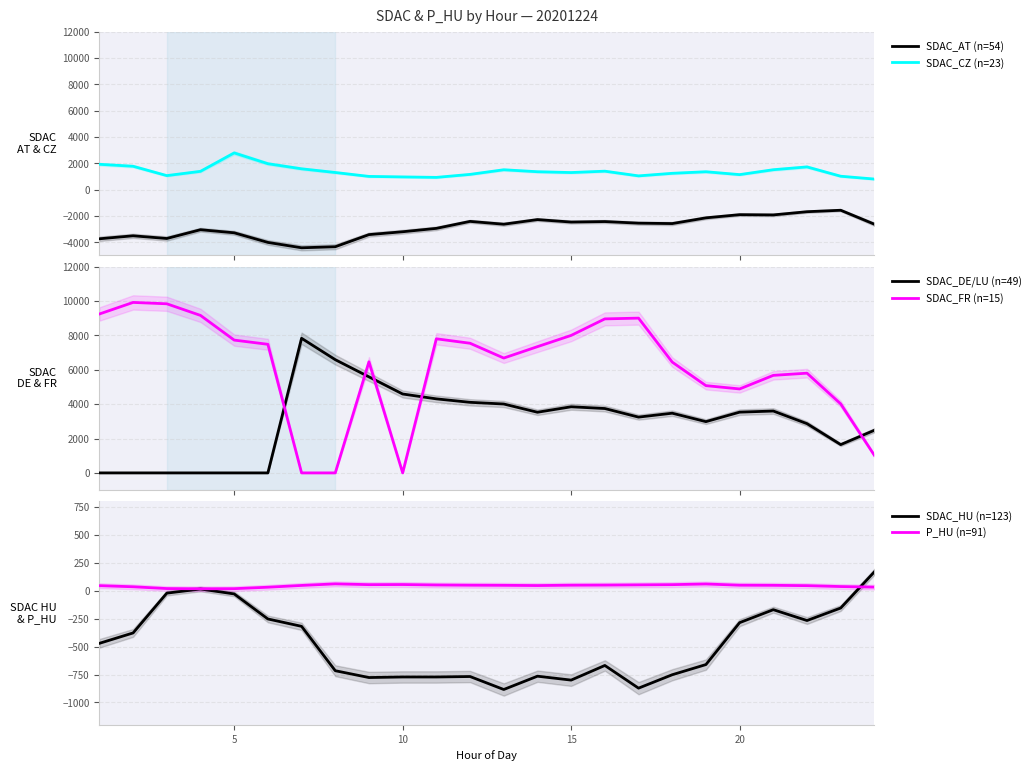

Which series has the largest total across all categories?

SDAC_FR (n=15)